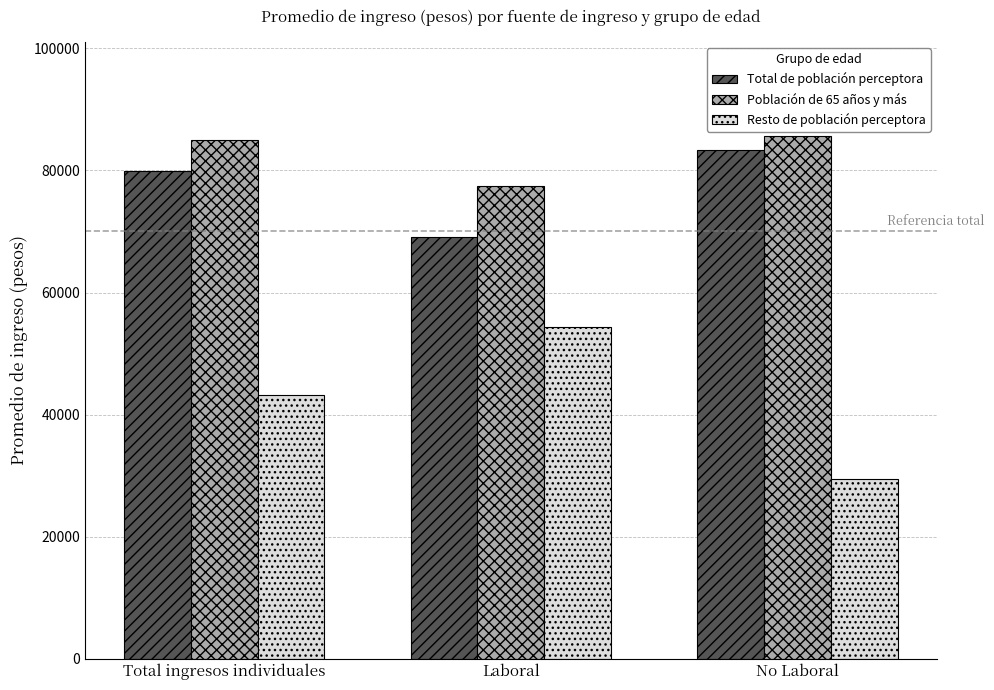

List the labels in order of Total de población perceptora value, largest first.

No Laboral, Total ingresos individuales, Laboral